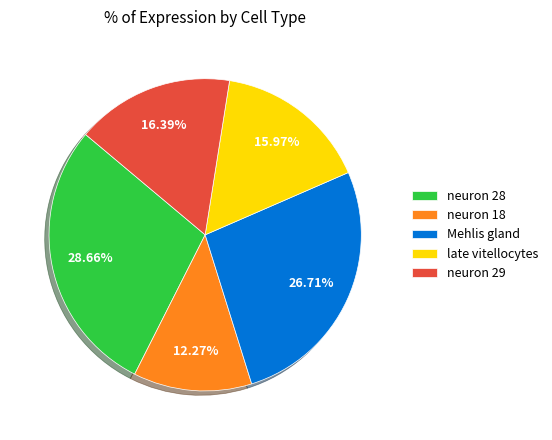

To the nearest percent, what percentage of the pie is late vitellocytes?

16%